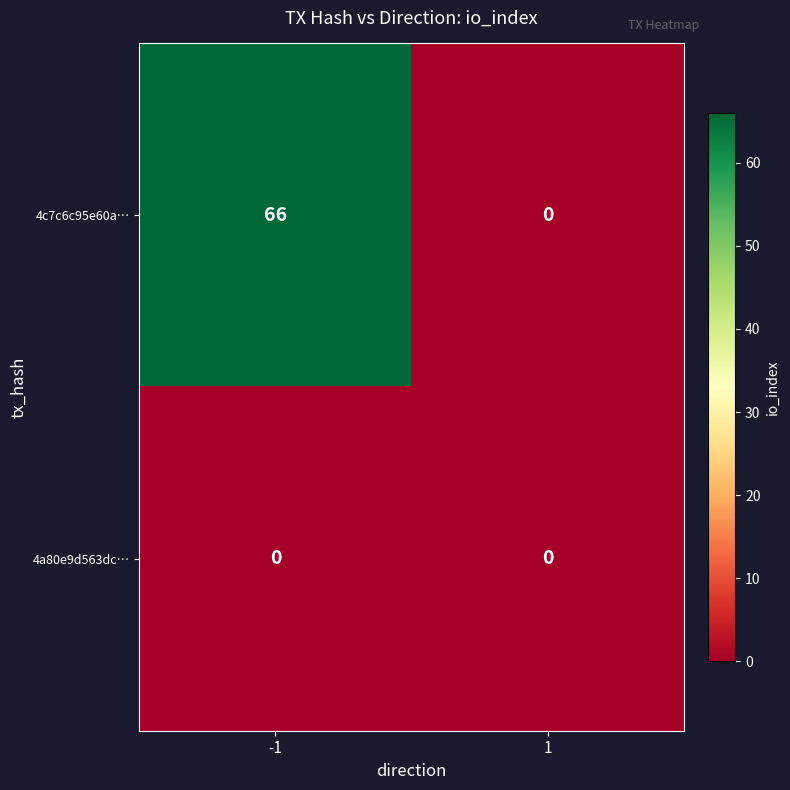

Which series has the largest range (max minus min)?

4c7c6c95e60a…